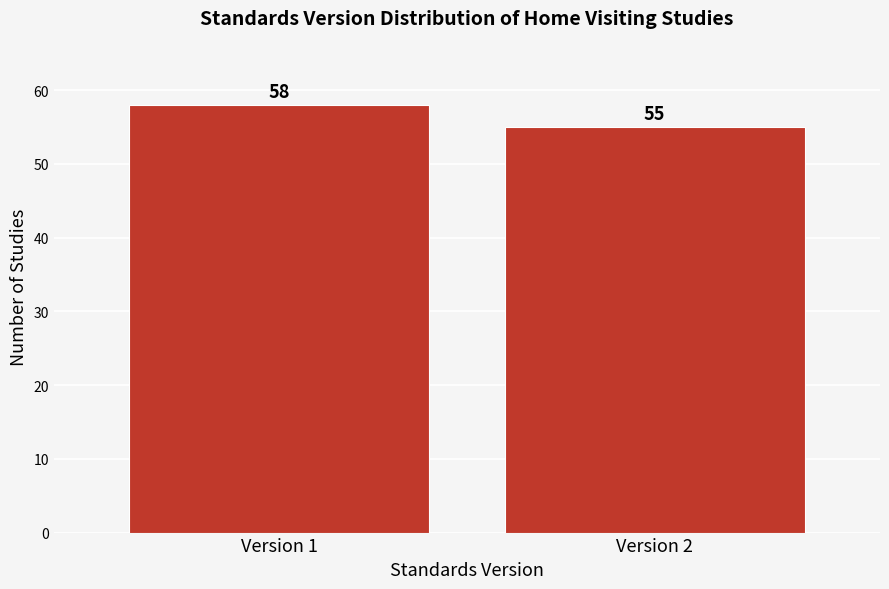

Reading left to right, transcribe all the data shown in this chart.

Version 1=58	Version 2=55